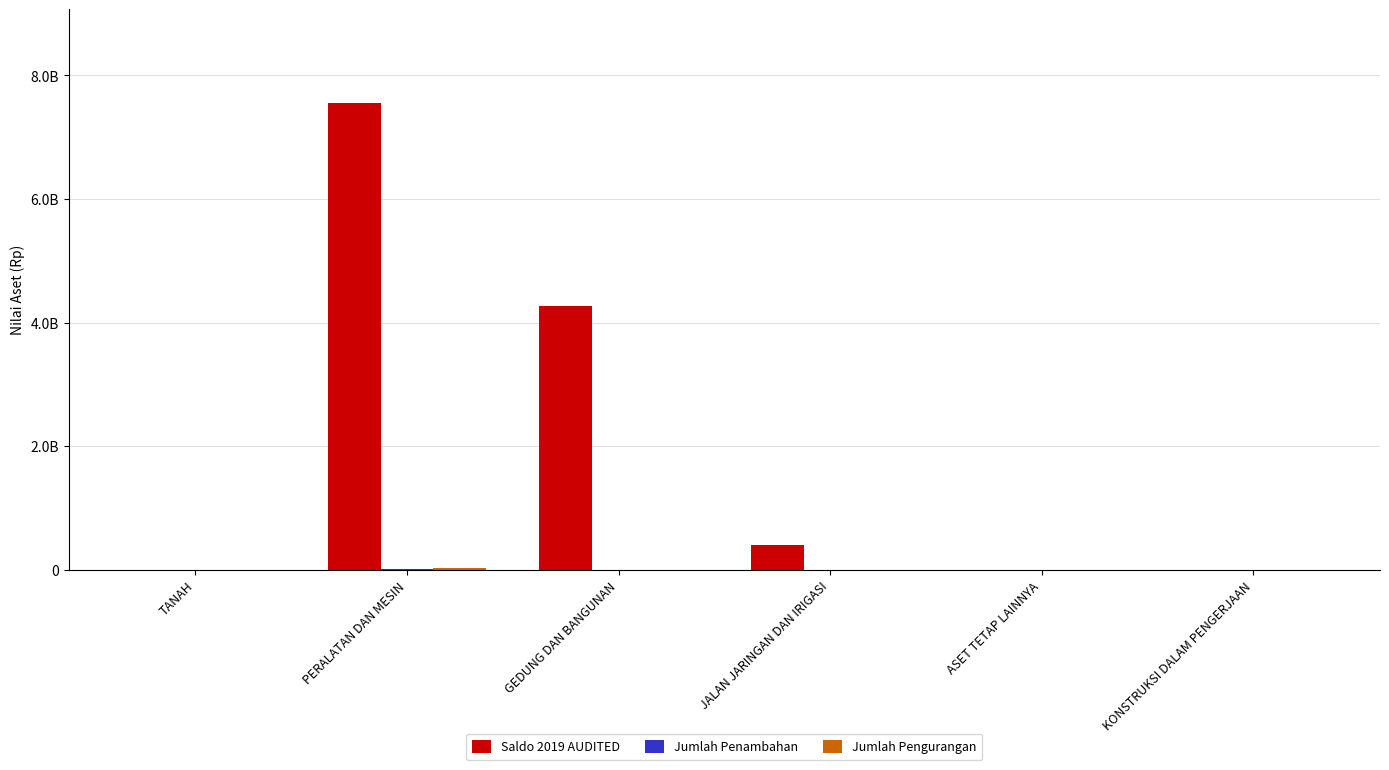

Reading right to left, transcribe all the data shown in this chart.

Saldo 2019 AUDITED: 0	0	412746900	4267789850	7556429262	0
Jumlah Penambahan: 0	0	0	0	22850000	0
Jumlah Pengurangan: 0	0	0	0	26349800	0